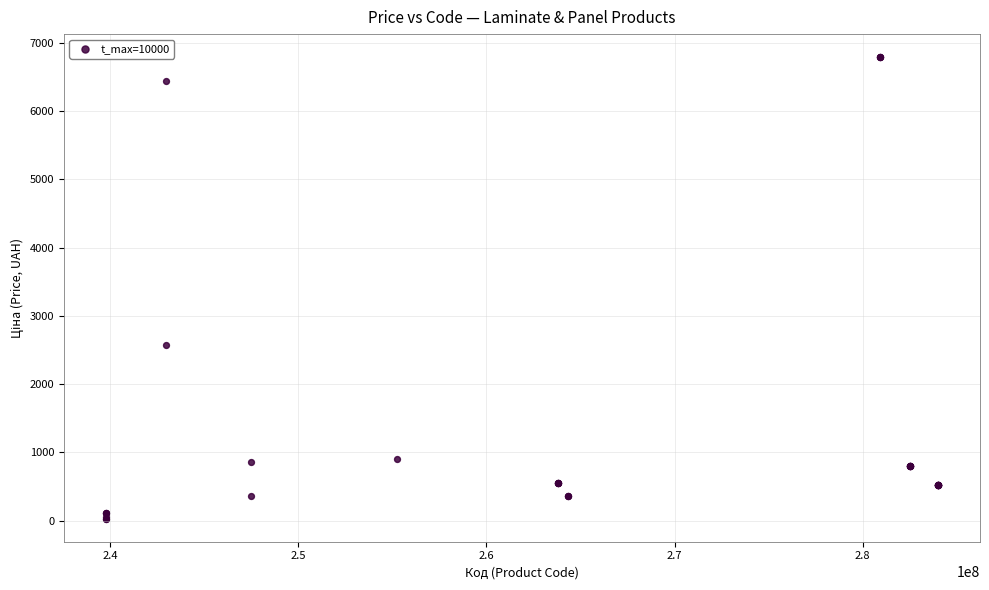

What Y value in the scatter plot is closest to 3409?

2575.0